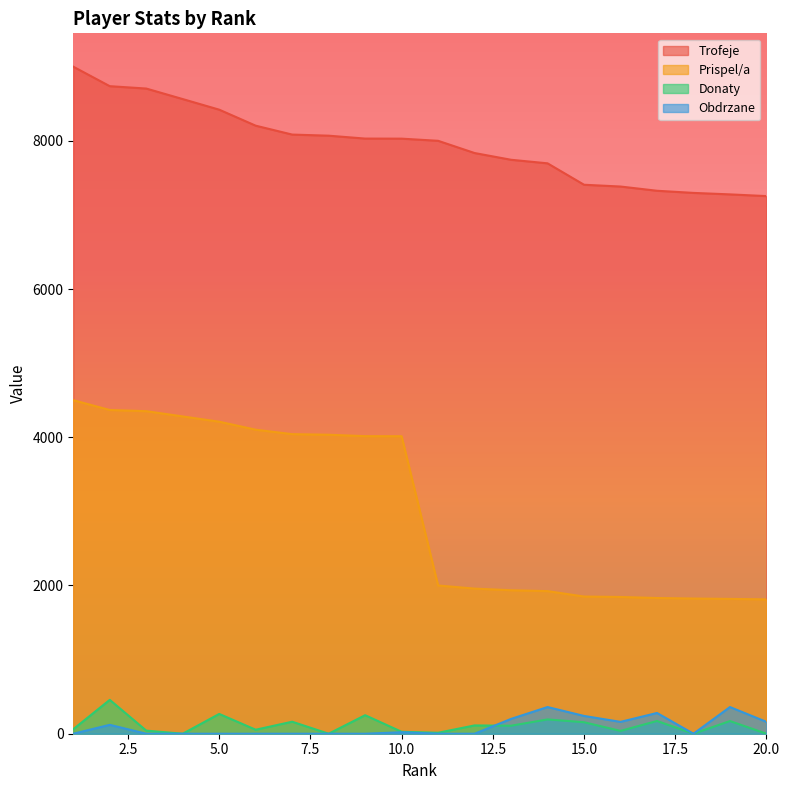

Where is the first local minimum for Obdrzane?

16